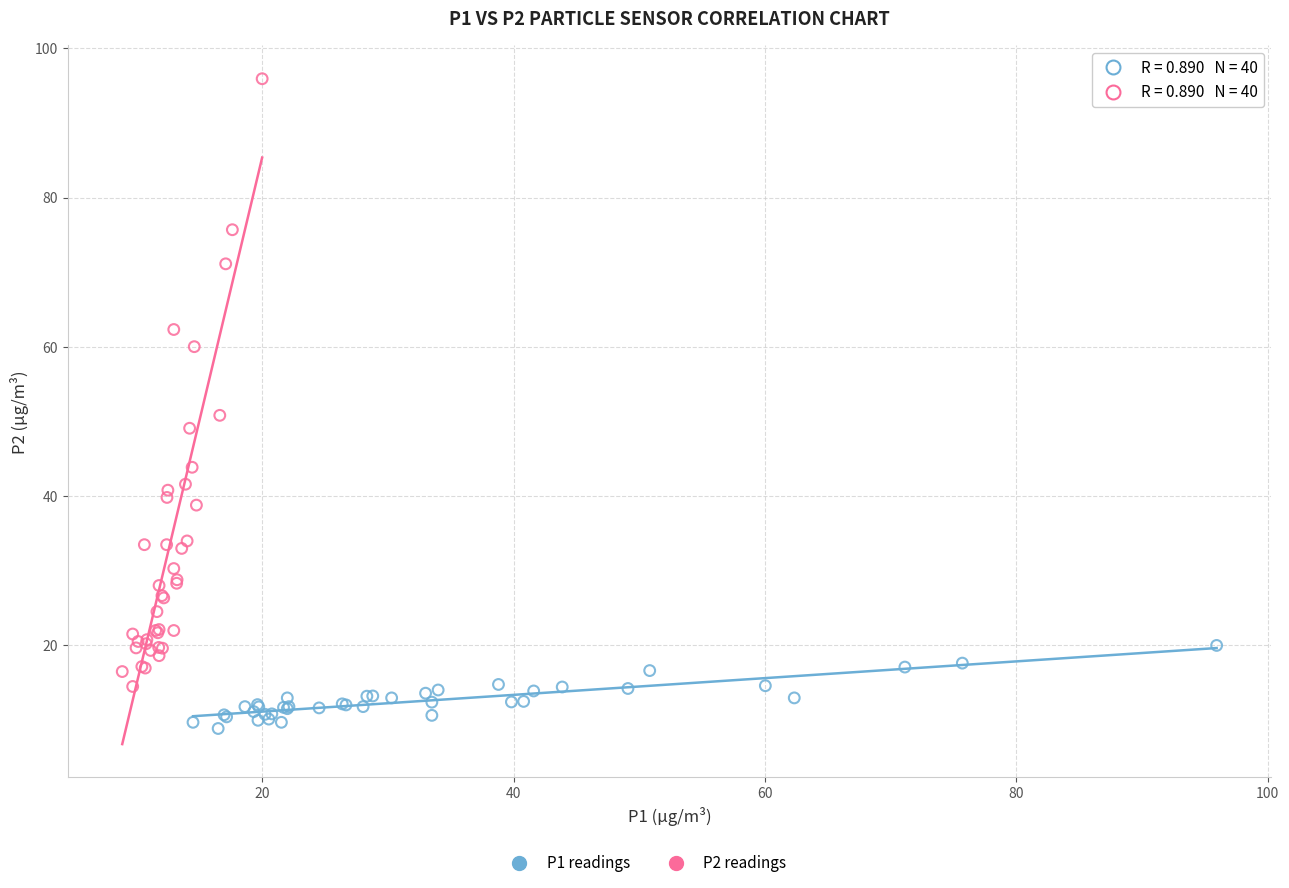

Which series contains the lowest Y value?

P1 readings